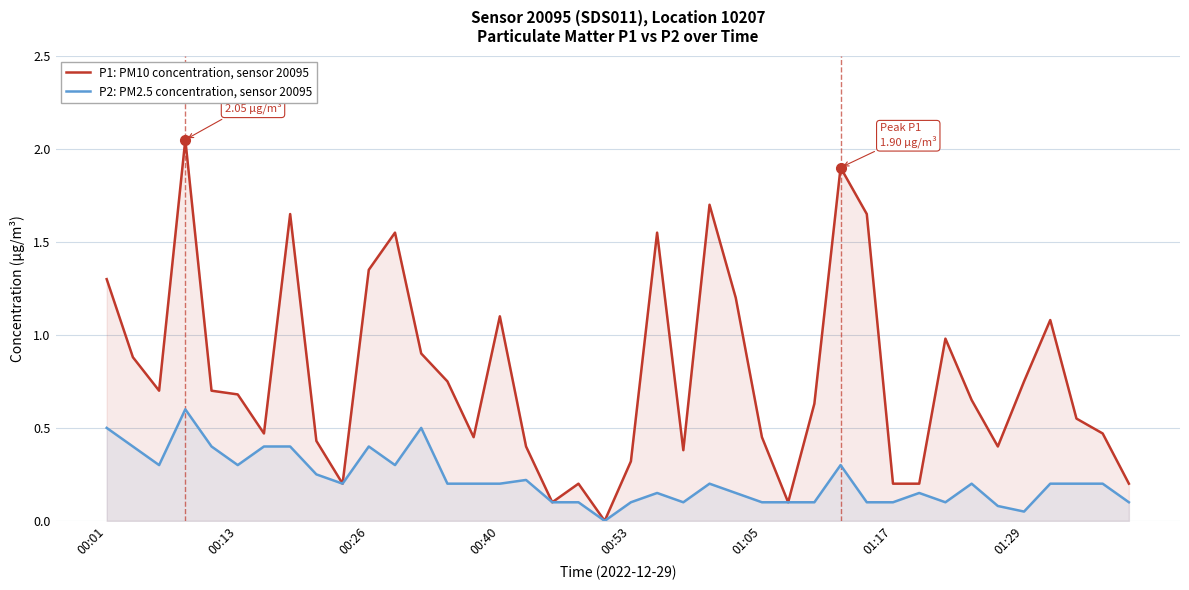

At how many categories does at least one series exceed 1?

12